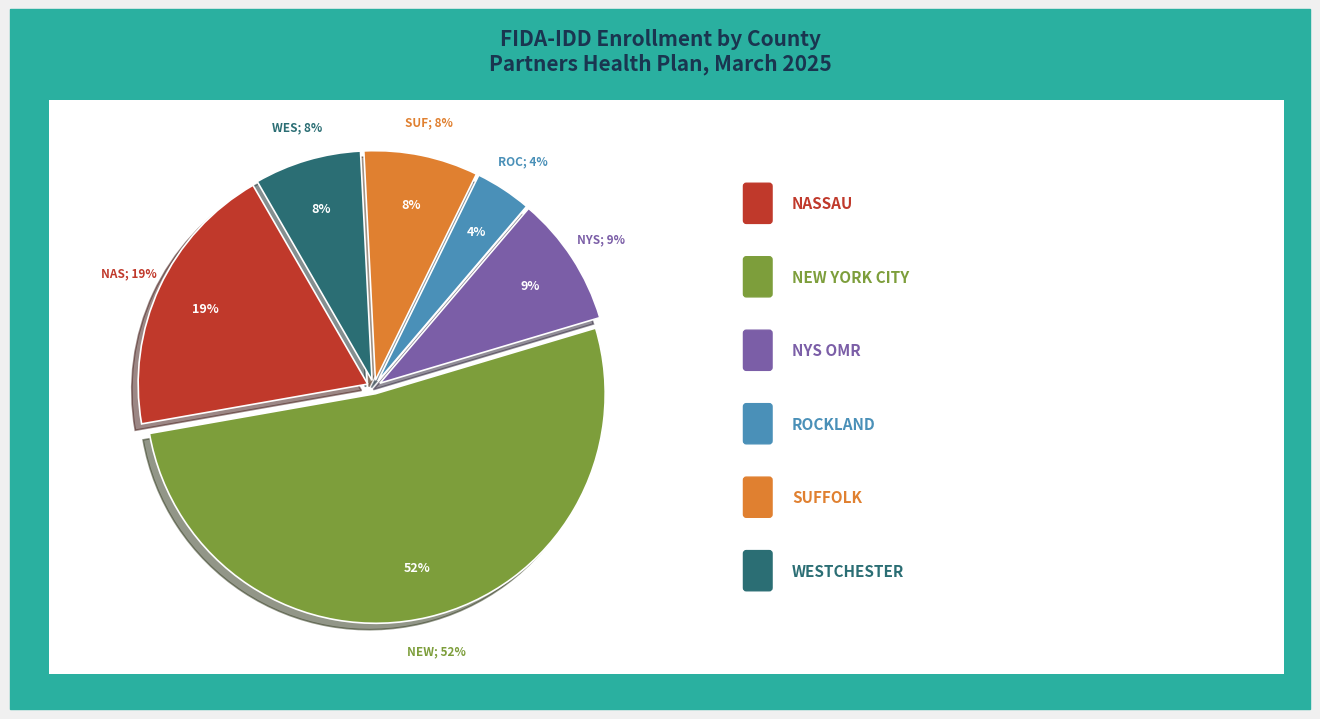

How many slices are in this pie chart?

6